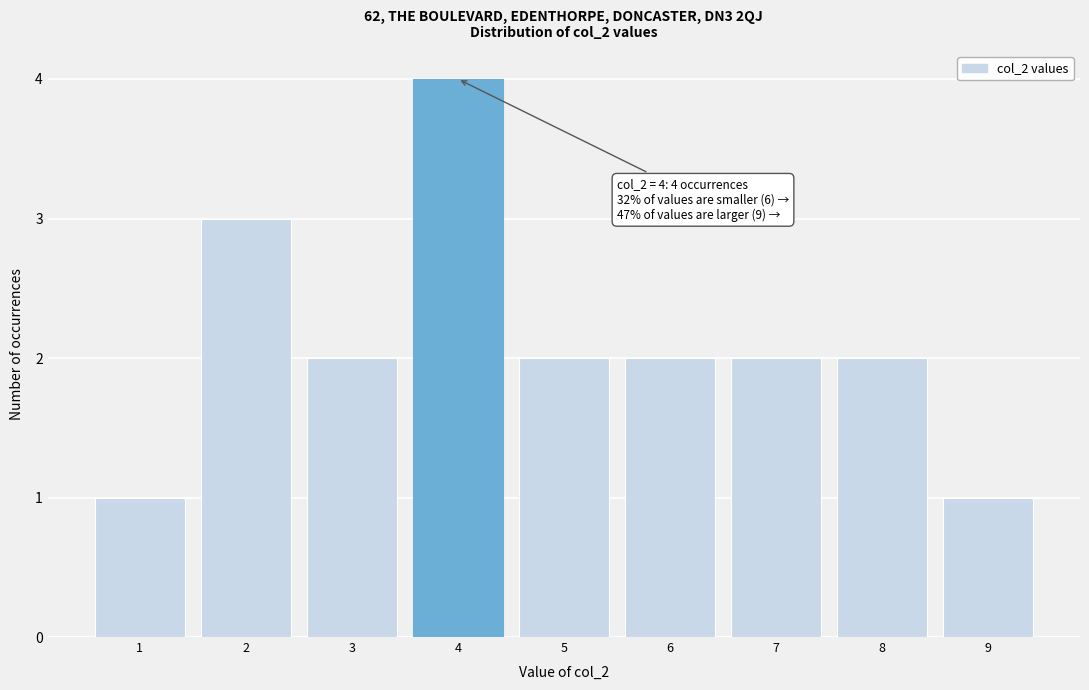

Which range on the x-axis has the tallest bar?

3.5 to 4.5